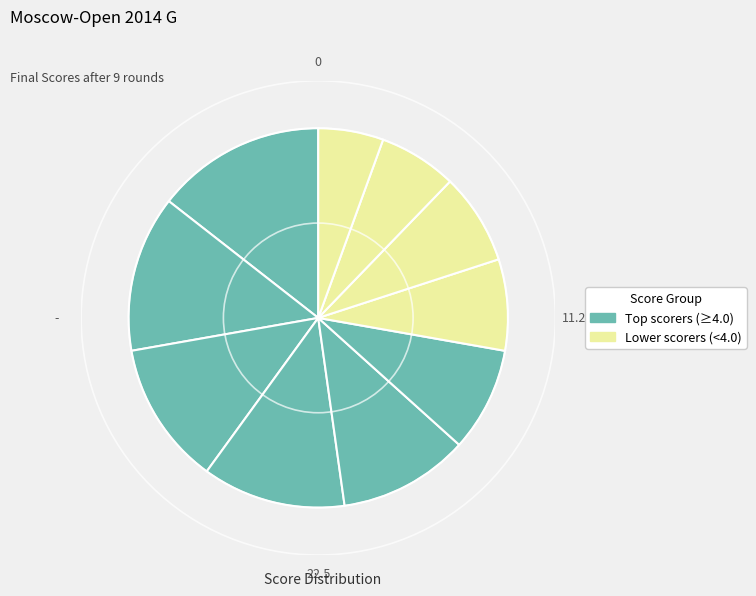

How many slices are in this pie chart?

10